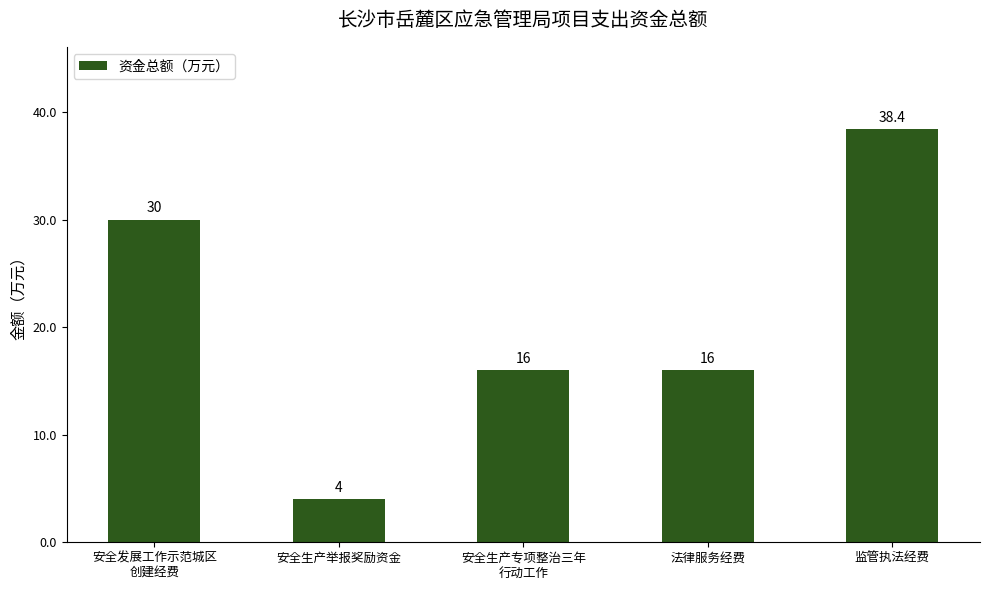

What is the sum of the values at 安全生产专项整治三年
行动工作 and 安全生产举报奖励资金?

20.0